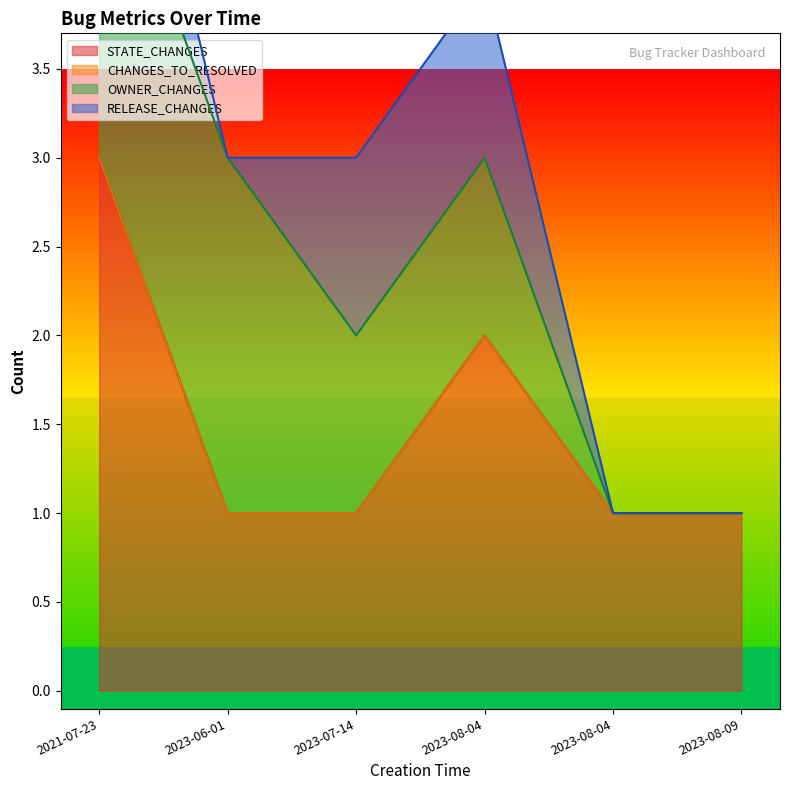

Which has a higher value, 2021-07-23 or 2023-08-09?

2021-07-23